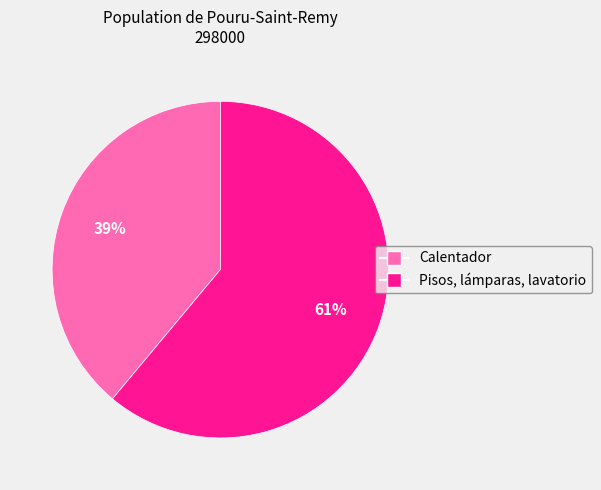

Approximately how many times larger is the value at Calentador compared to Pisos, lámparas, lavatorio?

0.6